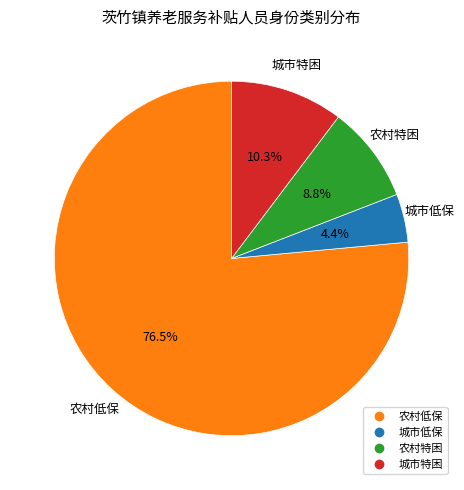

To the nearest percent, what percentage of the pie is 城市低保?

4%